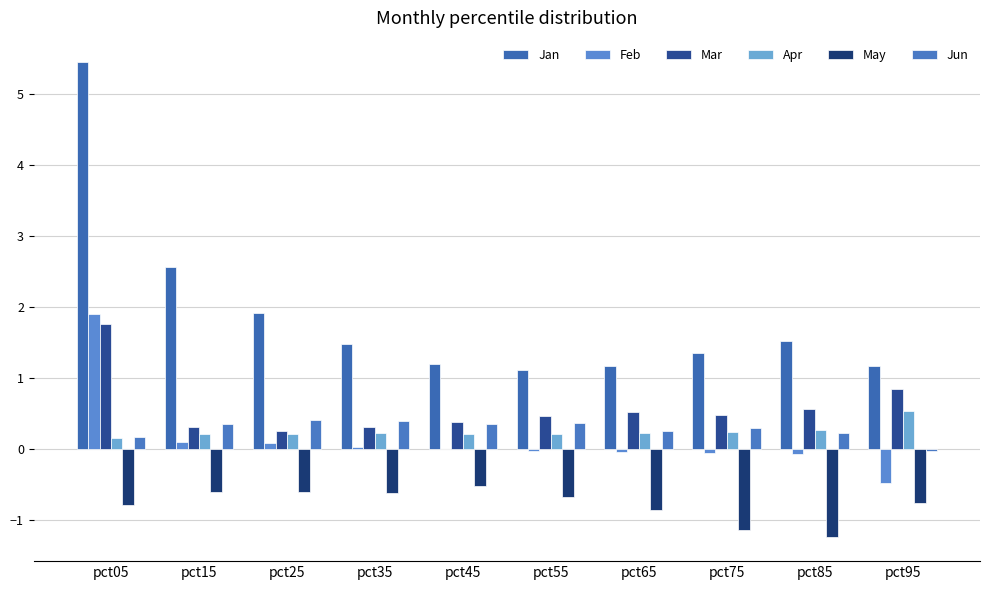

Does the chart contain stacked bars?

No